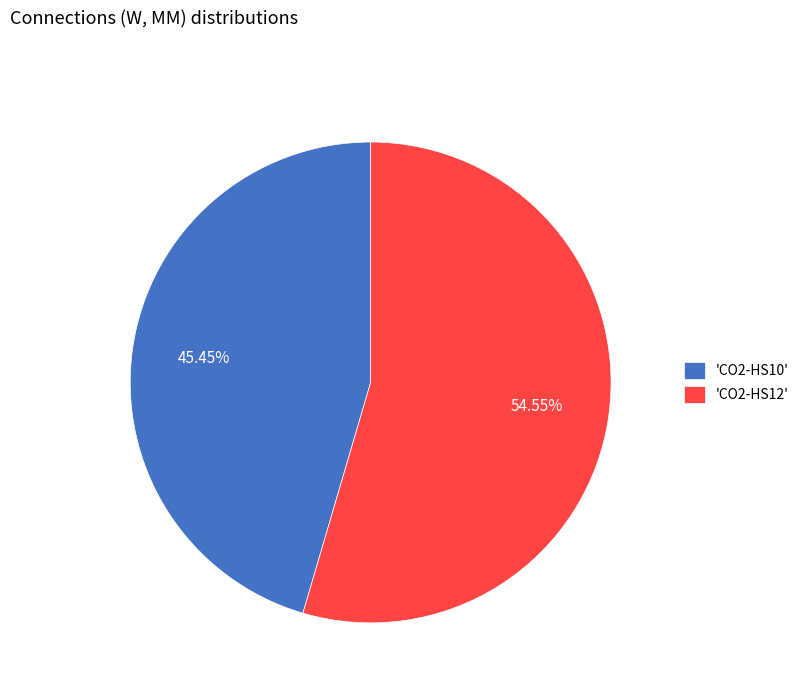

Do 'CO2-HS12' and 'CO2-HS10' together represent more than half of the pie?

Yes